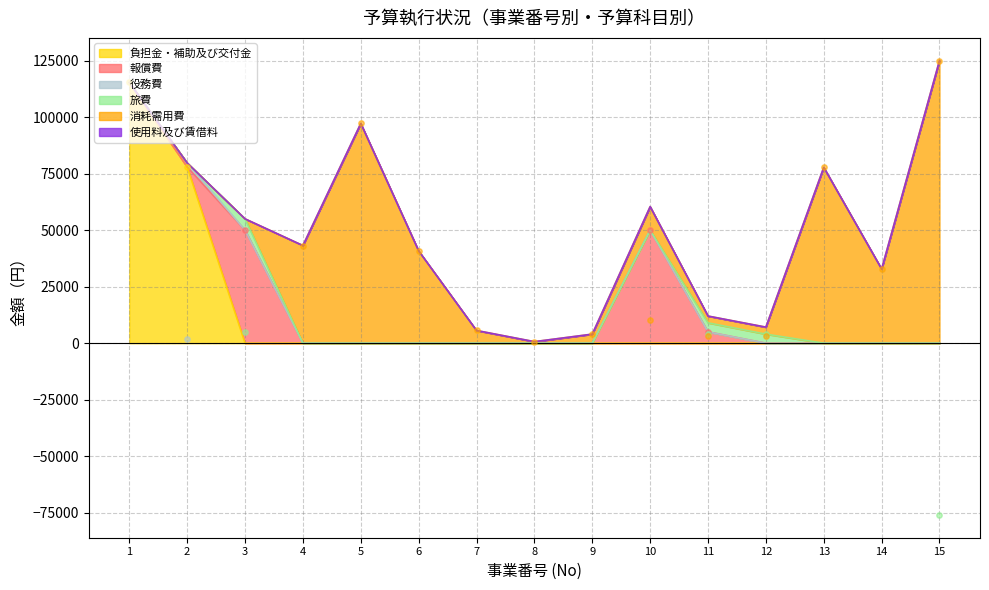

Which series reaches the minimum Y coordinate?

旅費